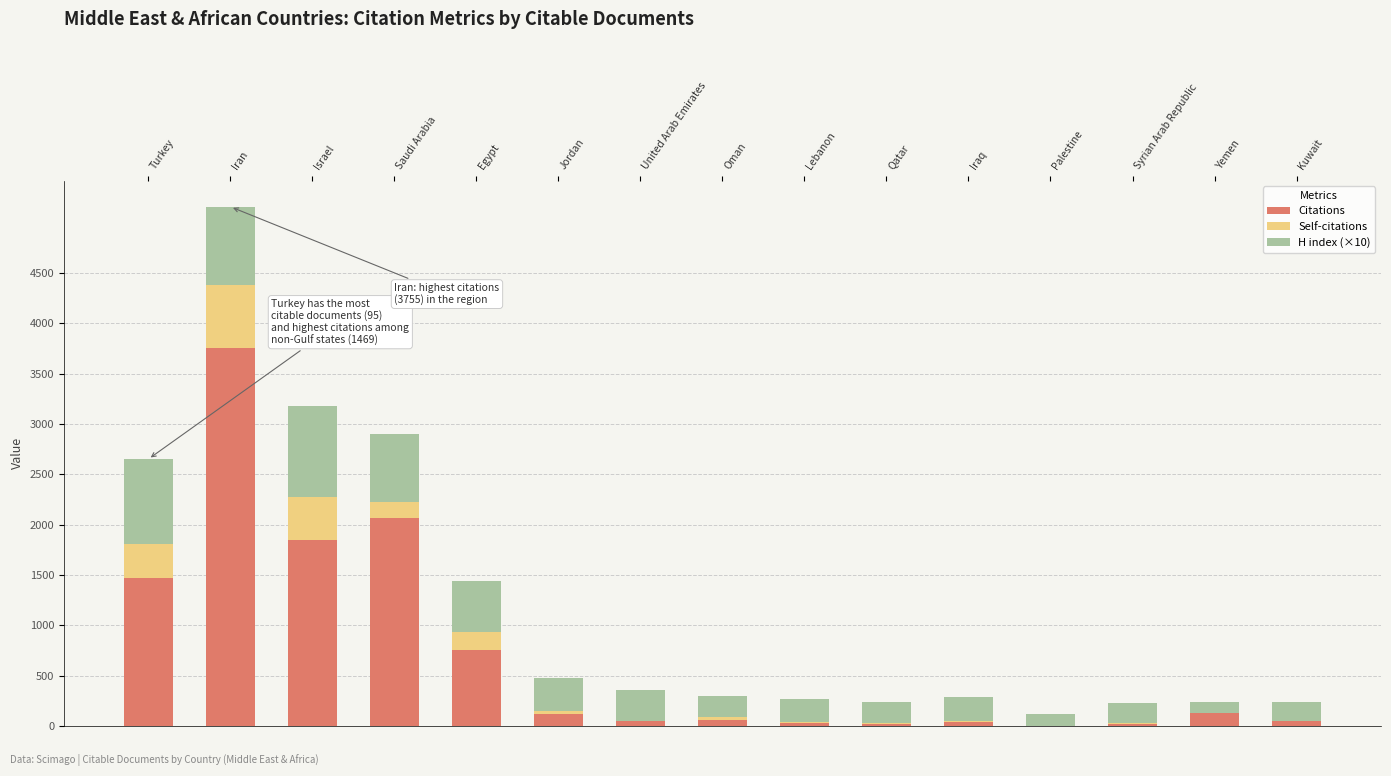

The value of Citations at Egypt is 755. True or false?

True